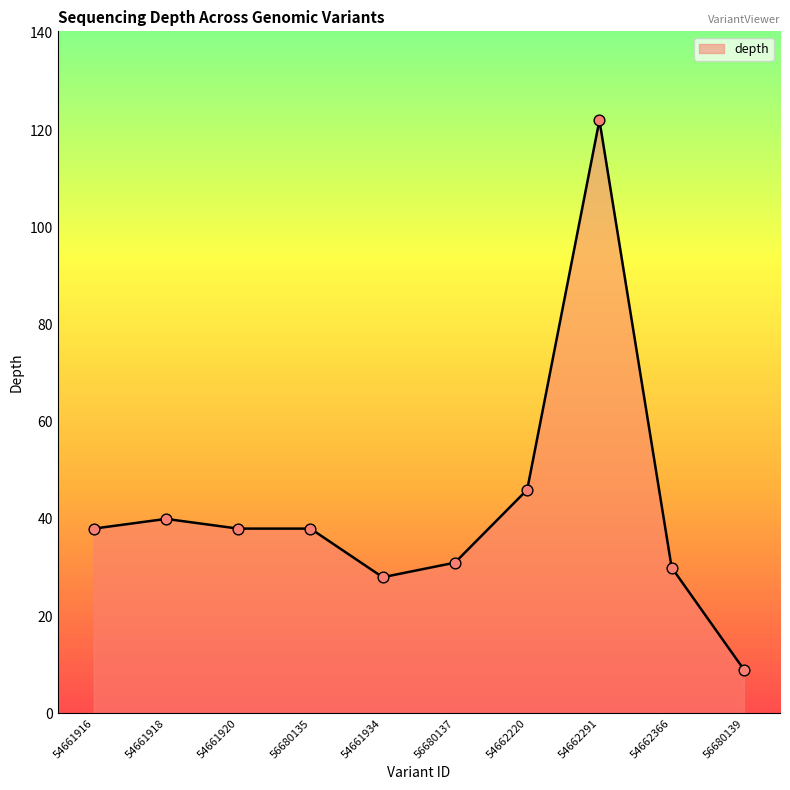

What is the change in value from 54661918 to 56680137?

-9